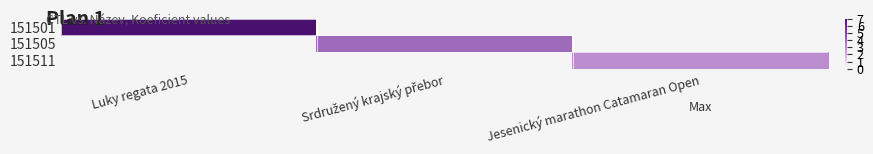

What is the total value across all series at Jesenický marathon Catamaran Open?

3